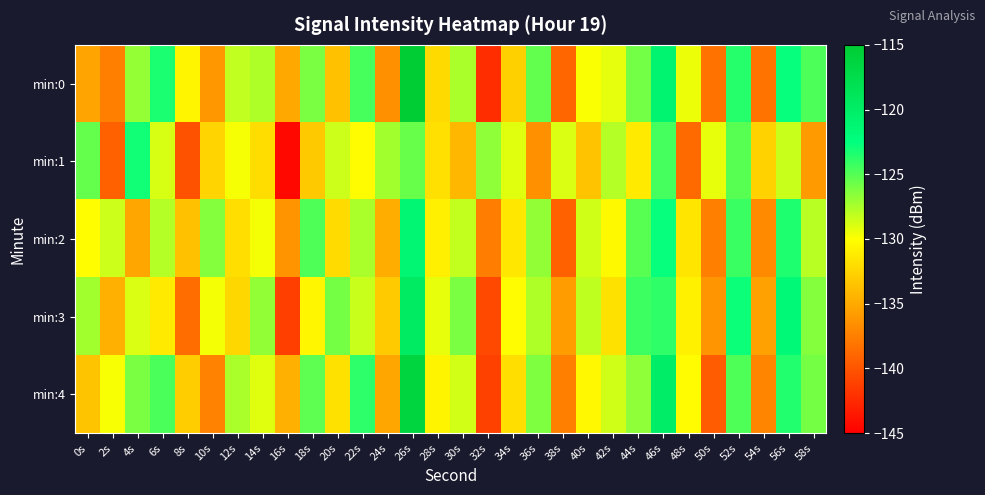

Which has a higher value, 46s or 20s?

46s